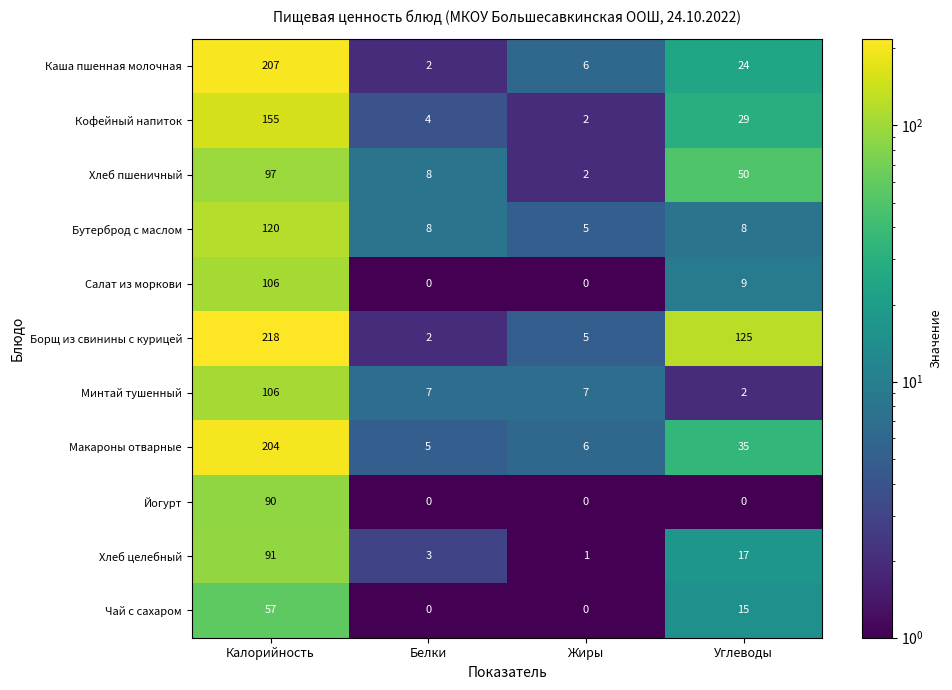

At which category does the chart reach its peak across all series?

Калорийность